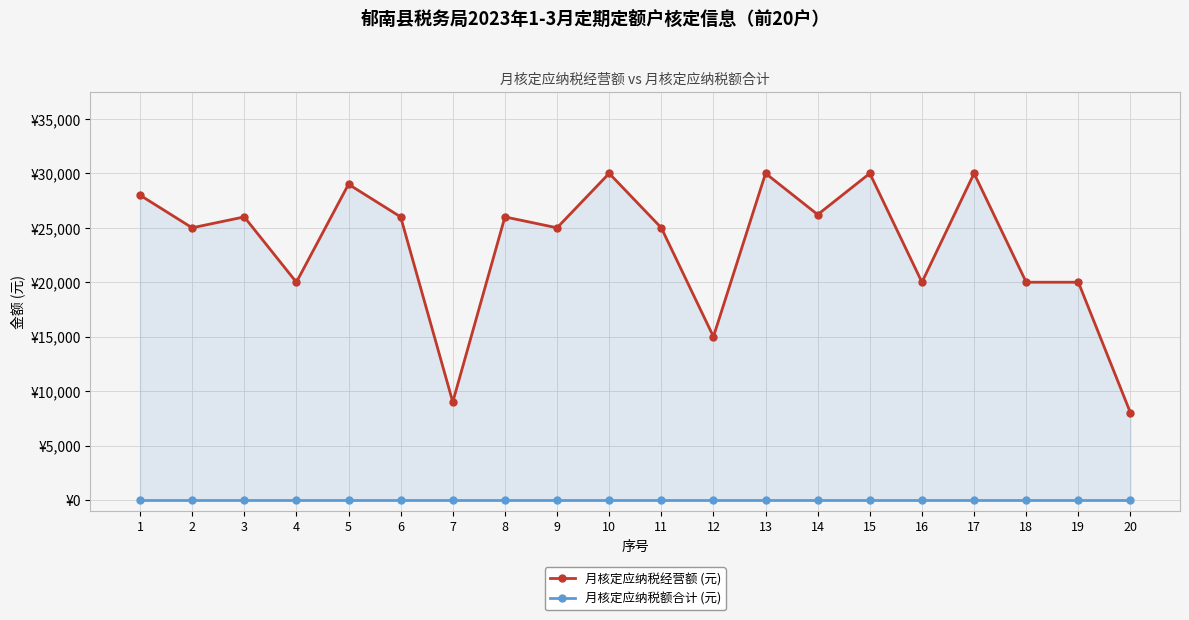

What are all the series names shown in the legend?

月核定应纳税经营额 (元), 月核定应纳税额合计 (元)